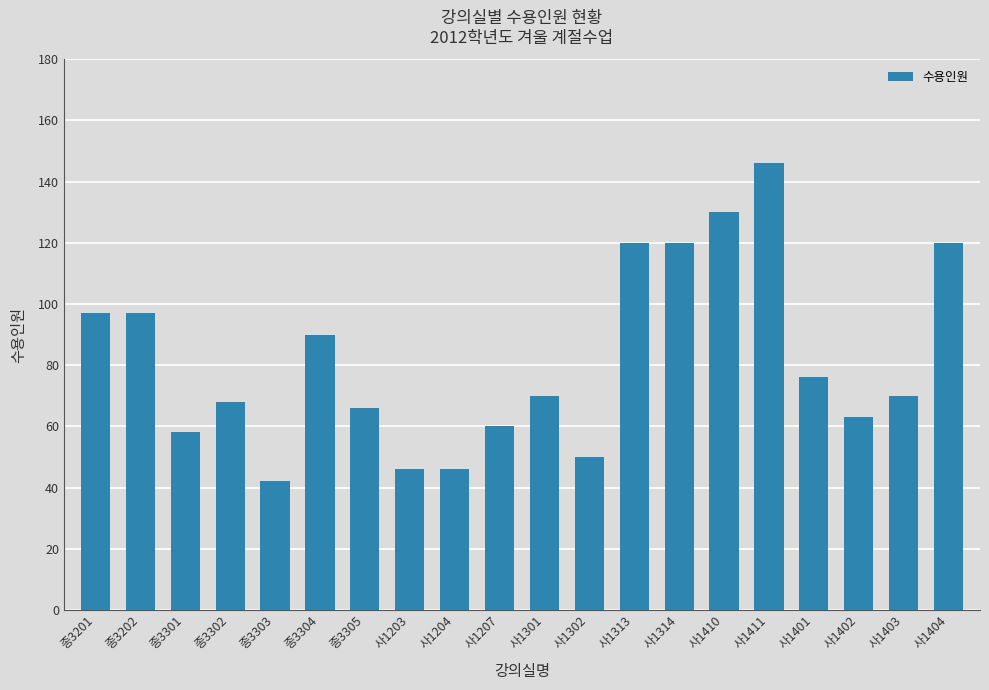

What position from the right is 종3302?

17